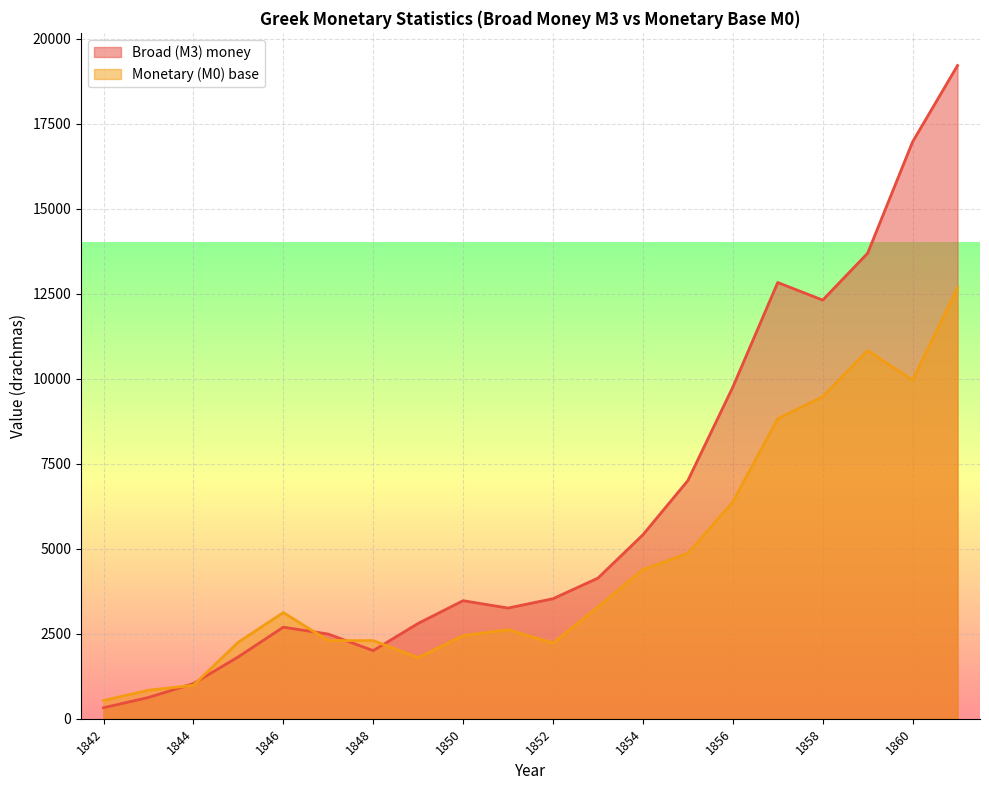

What is the sum of all Monetary (M0) base values?

92078.8